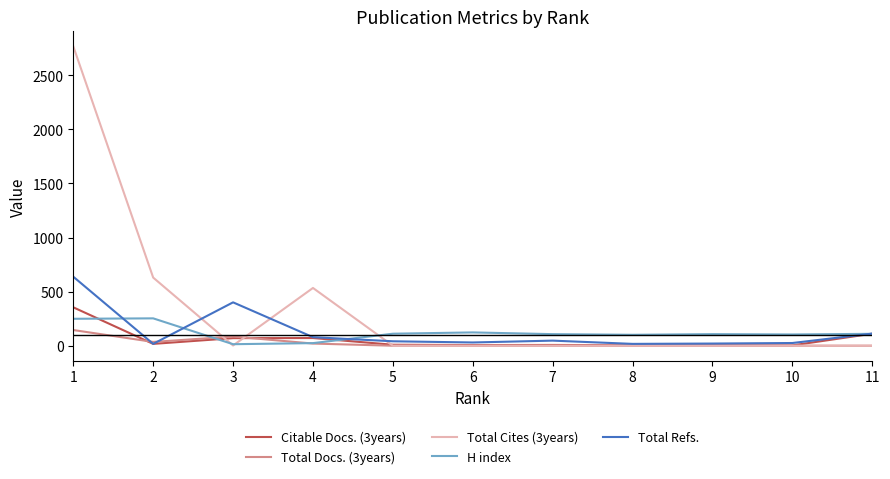

What is the maximum value shown in the chart?

2768